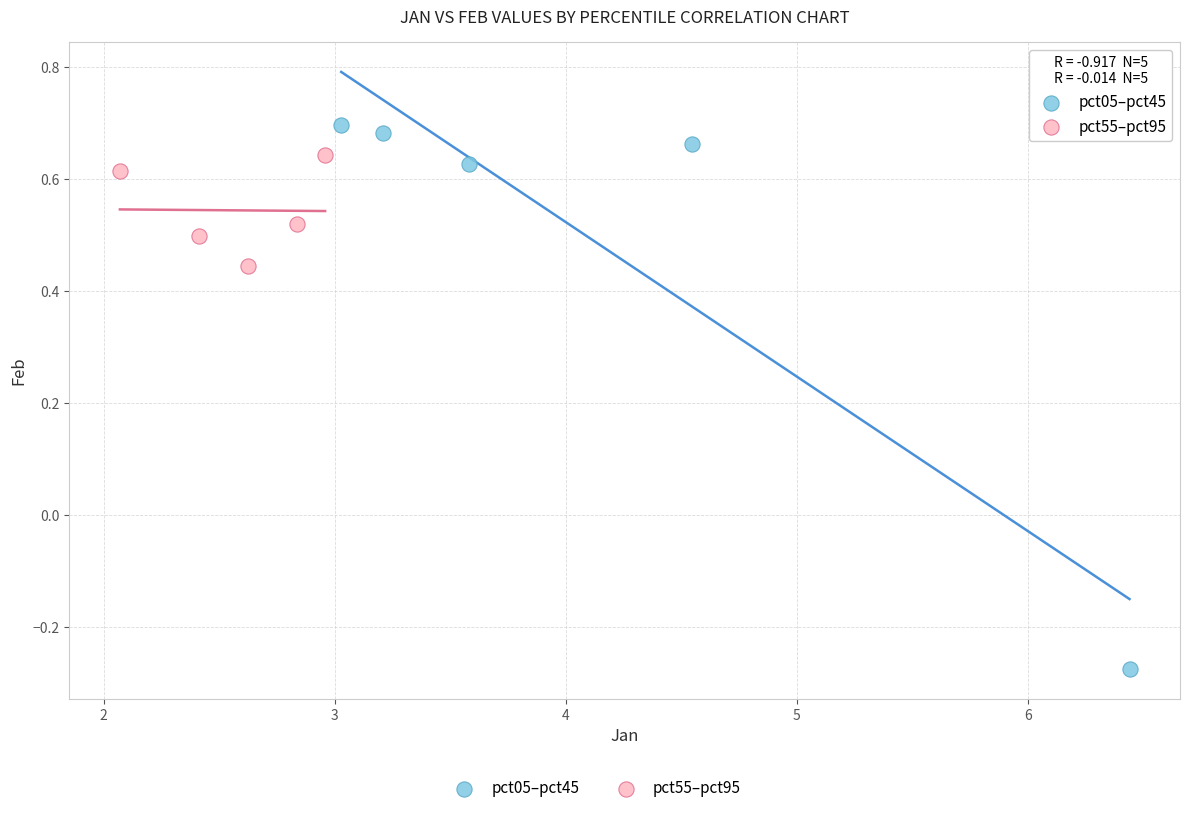

Which series has the largest Y range (max minus min)?

pct05–pct45